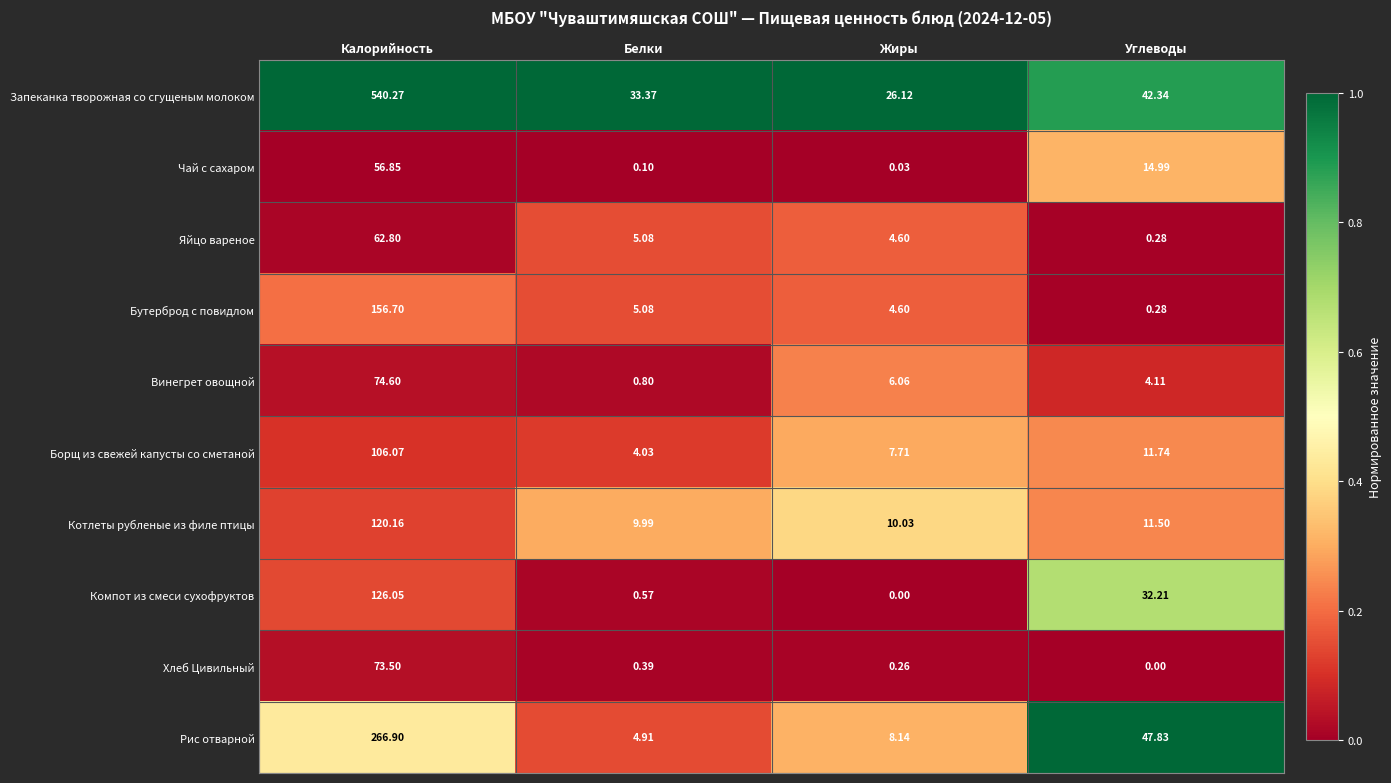

Which series has the largest range (max minus min)?

Запеканка творожная со сгущеным молоком